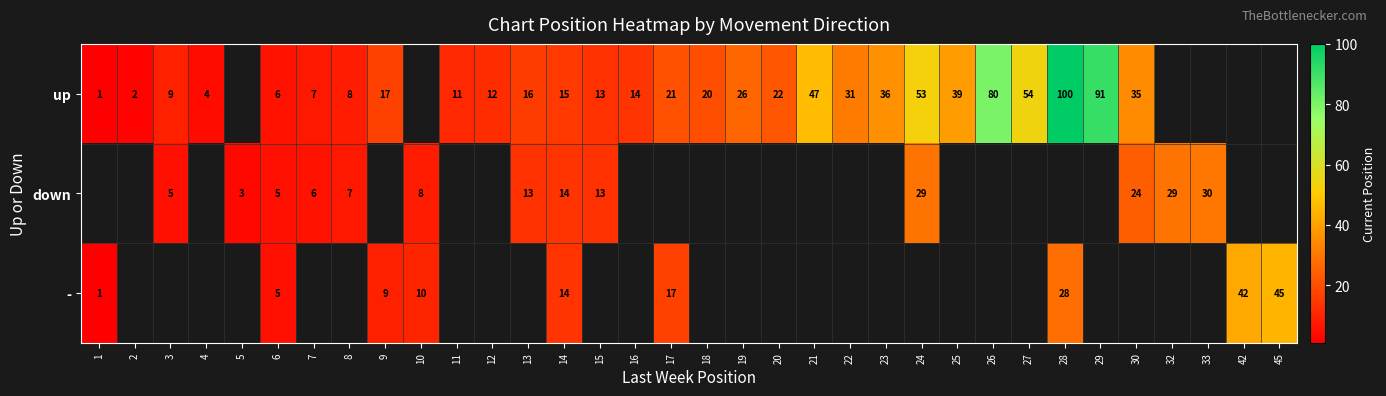

Is the value of - at 28 greater than the value of up at 17?

Yes